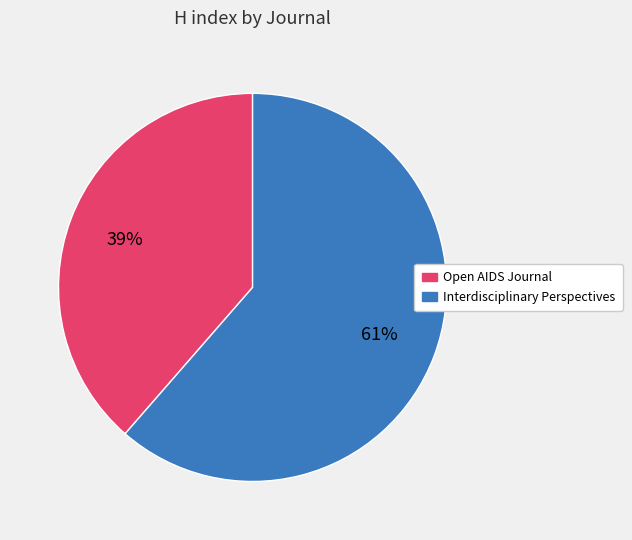

Is there any slice that represents more than half of the pie?

Yes